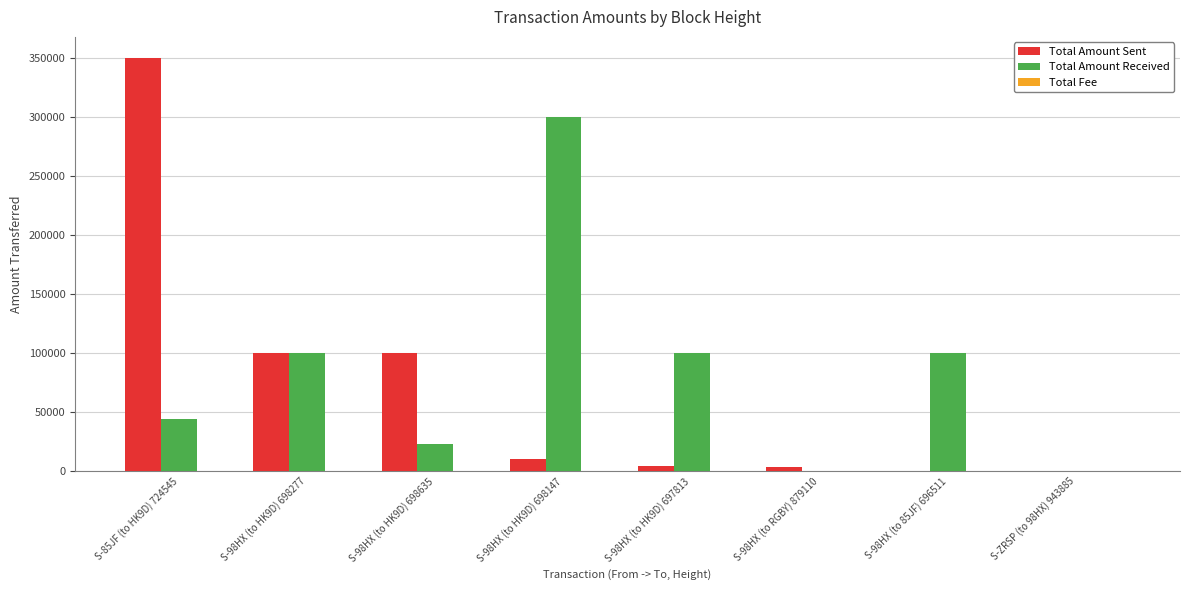

How many categories are shown in the chart?

8